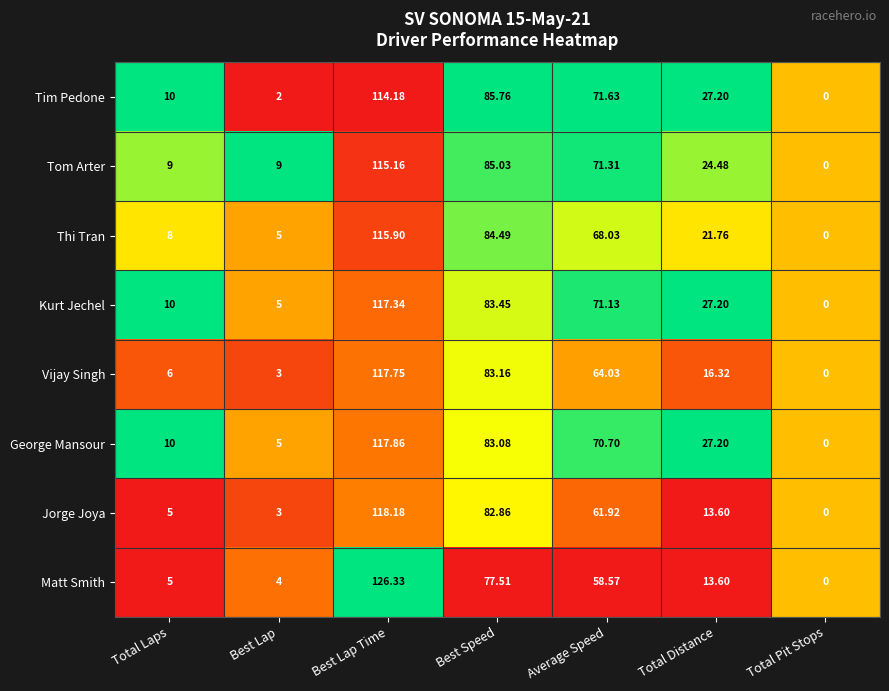

Which series has the widest spread of values?

Matt Smith